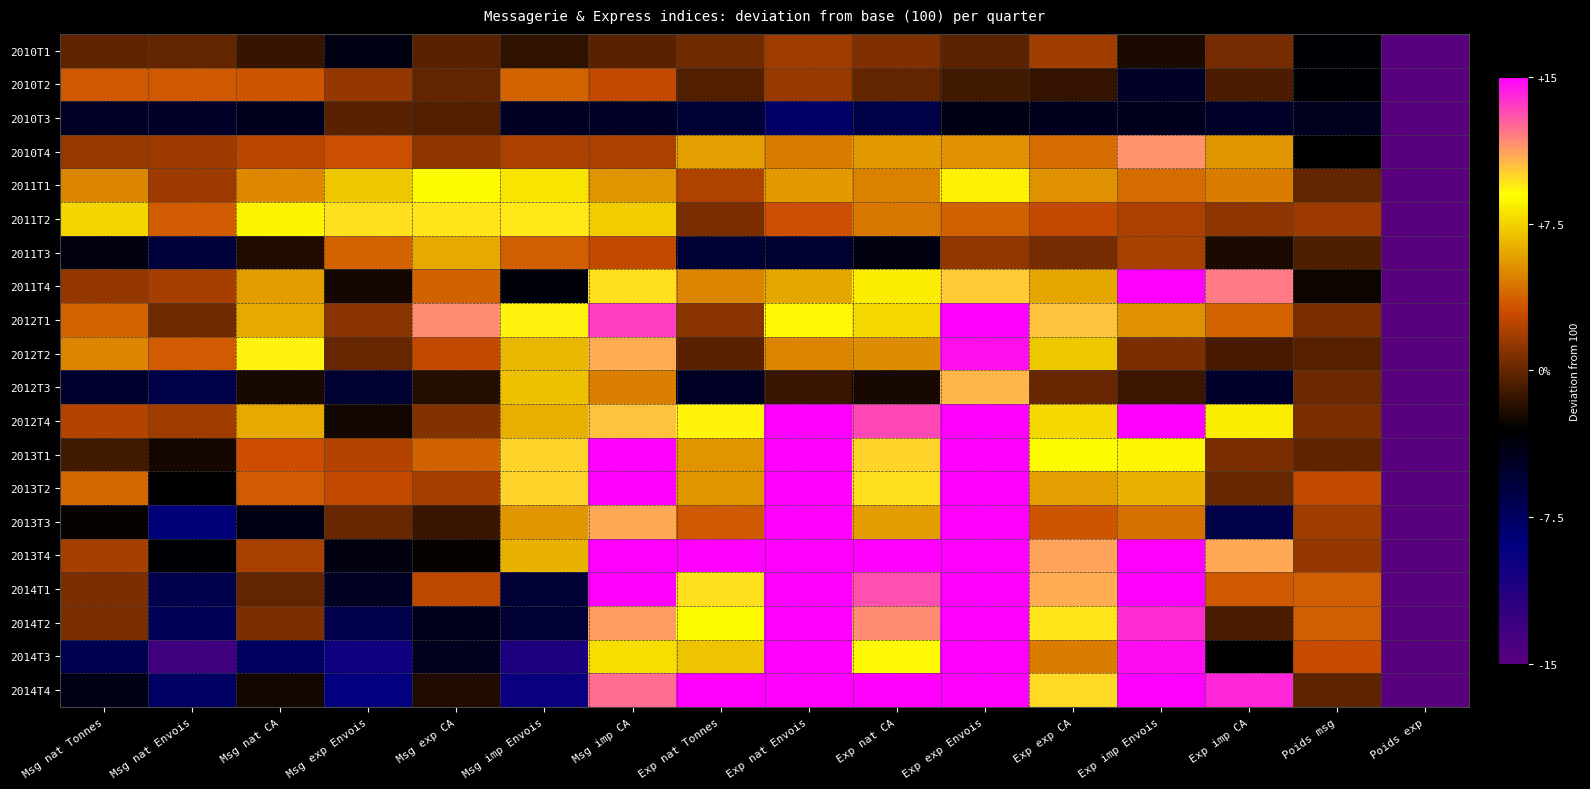

Reading left to right, transcribe all the data shown in this chart.

2010T1: Msg nat Tonnes=-0.2	Msg nat Envois=-0.1	Msg nat CA=-1.4	Msg exp Envois=-3.9	Msg exp CA=-0.4	Msg imp Envois=-1.6	Msg imp CA=-0.4	Exp nat Tonnes=0.3	Exp nat Envois=1.7	Exp nat CA=0.8	Exp exp Envois=-0.3	Exp exp CA=1.8	Exp imp Envois=-2.2	Exp imp CA=0.5	Poids msg=-3.2	Poids exp=-93.3
2010T2: Msg nat Tonnes=3.4	Msg nat Envois=3.4	Msg nat CA=3.3	Msg exp Envois=1.4	Msg exp CA=-0.1	Msg imp Envois=3.8	Msg imp CA=2.7	Exp nat Tonnes=-0.6	Exp nat Envois=1.5	Exp nat CA=-0.1	Exp exp Envois=-1.1	Exp exp CA=-1.5	Exp imp Envois=-4.9	Exp imp CA=-0.8	Poids msg=-3.2	Poids exp=-93.4
2010T3: Msg nat Tonnes=-4.7	Msg nat Envois=-4.9	Msg nat CA=-4.4	Msg exp Envois=-0.4	Msg exp CA=-0.6	Msg imp Envois=-4.6	Msg imp CA=-4.8	Exp nat Tonnes=-5.5	Exp nat Envois=-7.8	Exp nat CA=-6.3	Exp exp Envois=-3.9	Exp exp CA=-4.4	Exp imp Envois=-4.4	Exp imp CA=-5.0	Poids msg=-4.5	Poids exp=-93.2
2010T4: Msg nat Tonnes=1.5	Msg nat Envois=1.6	Msg nat CA=2.5	Msg exp Envois=3.1	Msg exp CA=1.2	Msg imp Envois=2.1	Msg imp CA=2.1	Exp nat Tonnes=5.8	Exp nat Envois=4.6	Exp nat CA=5.6	Exp exp Envois=5.3	Exp exp CA=4.1	Exp imp Envois=11.5	Exp imp CA=5.4	Poids msg=-2.9	Poids exp=-93.1
2011T1: Msg nat Tonnes=4.9	Msg nat Envois=1.6	Msg nat CA=5.0	Msg exp Envois=7.1	Msg exp CA=8.9	Msg imp Envois=8.1	Msg imp CA=5.4	Exp nat Tonnes=2.2	Exp nat Envois=5.6	Exp nat CA=4.8	Exp exp Envois=8.5	Exp exp CA=5.3	Exp imp Envois=4.1	Exp imp CA=4.6	Poids msg=-0.1	Poids exp=-93.4
2011T2: Msg nat Tonnes=7.6	Msg nat Envois=3.5	Msg nat CA=8.6	Msg exp Envois=9.7	Msg exp CA=9.6	Msg imp Envois=9.5	Msg imp CA=7.3	Exp nat Tonnes=0.6	Exp nat Envois=3.1	Exp nat CA=4.4	Exp exp Envois=3.7	Exp exp CA=2.8	Exp imp Envois=2.1	Exp imp CA=1.2	Poids msg=1.6	Poids exp=-93.0
2011T3: Msg nat Tonnes=-3.7	Msg nat Envois=-5.8	Msg nat CA=-2.1	Msg exp Envois=3.8	Msg exp CA=6.1	Msg imp Envois=3.6	Msg imp CA=2.7	Exp nat Tonnes=-5.5	Exp nat Envois=-5.3	Exp nat CA=-3.8	Exp exp Envois=1.3	Exp exp CA=0.5	Exp imp Envois=2.0	Exp imp CA=-2.2	Poids msg=-0.7	Poids exp=-93.2
2011T4: Msg nat Tonnes=1.4	Msg nat Envois=1.9	Msg nat CA=5.7	Msg exp Envois=-2.4	Msg exp CA=3.7	Msg imp Envois=-3.5	Msg imp CA=9.7	Exp nat Tonnes=4.9	Exp nat Envois=6.0	Exp nat CA=8.4	Exp exp Envois=10.2	Exp exp CA=6.0	Exp imp Envois=18.2	Exp imp CA=12.1	Poids msg=-2.6	Poids exp=-93.2
2012T1: Msg nat Tonnes=3.8	Msg nat Envois=0.3	Msg nat CA=6.1	Msg exp Envois=1.0	Msg exp CA=11.7	Msg imp Envois=9.3	Msg imp CA=13.5	Exp nat Tonnes=1.0	Exp nat Envois=9.1	Exp nat CA=7.7	Exp exp Envois=20.1	Exp exp CA=10.4	Exp imp Envois=5.3	Exp imp CA=3.8	Poids msg=0.6	Poids exp=-93.6
2012T2: Msg nat Tonnes=4.9	Msg nat Envois=3.5	Msg nat CA=9.3	Msg exp Envois=0.0	Msg exp CA=2.8	Msg imp Envois=6.6	Msg imp CA=10.9	Exp nat Tonnes=-0.4	Exp nat Envois=4.9	Exp nat CA=5.2	Exp exp Envois=14.6	Exp exp CA=7.2	Exp imp Envois=0.7	Exp imp CA=-0.9	Poids msg=-0.5	Poids exp=-93.5
2012T3: Msg nat Tonnes=-5.2	Msg nat Envois=-6.4	Msg nat CA=-2.3	Msg exp Envois=-5.3	Msg exp CA=-1.9	Msg imp Envois=6.9	Msg imp CA=4.7	Exp nat Tonnes=-4.7	Exp nat Envois=-1.3	Exp nat CA=-2.3	Exp exp Envois=10.7	Exp exp CA=0.1	Exp imp Envois=-1.2	Exp imp CA=-5.1	Poids msg=0.2	Poids exp=-93.4
2012T4: Msg nat Tonnes=2.3	Msg nat Envois=1.7	Msg nat CA=6.1	Msg exp Envois=-2.5	Msg exp CA=0.9	Msg imp Envois=6.3	Msg imp CA=10.4	Exp nat Tonnes=9.2	Exp nat Envois=15.9	Exp nat CA=13.3	Exp exp Envois=20.9	Exp exp CA=7.7	Exp imp Envois=18.6	Exp imp CA=8.4	Poids msg=0.6	Poids exp=-95.0
2013T1: Msg nat Tonnes=-1.1	Msg nat Envois=-2.4	Msg nat CA=3.0	Msg exp Envois=2.3	Msg exp CA=3.7	Msg imp Envois=10.0	Msg imp CA=20.7	Exp nat Tonnes=5.4	Exp nat Envois=21.1	Exp nat CA=10.0	Exp exp Envois=23.7	Exp exp CA=8.9	Exp imp Envois=8.7	Exp imp CA=0.6	Poids msg=-0.2	Poids exp=-93.7
2013T2: Msg nat Tonnes=3.9	Msg nat Envois=-3.0	Msg nat CA=3.5	Msg exp Envois=2.8	Msg exp CA=1.9	Msg imp Envois=10.0	Msg imp CA=19.5	Exp nat Tonnes=5.4	Exp nat Envois=20.3	Exp nat CA=9.7	Exp exp Envois=19.4	Exp exp CA=5.8	Exp imp Envois=6.4	Exp imp CA=0.0	Poids msg=2.7	Poids exp=-93.8
2013T3: Msg nat Tonnes=-2.8	Msg nat Envois=-8.7	Msg nat CA=-4.0	Msg exp Envois=0.1	Msg exp CA=-1.3	Msg imp Envois=5.5	Msg imp CA=11.0	Exp nat Tonnes=3.4	Exp nat Envois=16.6	Exp nat CA=5.7	Exp exp Envois=17.2	Exp exp CA=3.3	Exp imp Envois=4.2	Exp imp CA=-6.4	Poids msg=1.7	Poids exp=-93.7
2013T4: Msg nat Tonnes=1.9	Msg nat Envois=-3.2	Msg nat CA=2.0	Msg exp Envois=-3.8	Msg exp CA=-2.8	Msg imp Envois=6.4	Msg imp CA=16.4	Exp nat Tonnes=14.9	Exp nat Envois=33.4	Exp nat CA=18.5	Exp exp Envois=30.1	Exp exp CA=11.1	Exp imp Envois=27.4	Exp imp CA=11.0	Poids msg=1.4	Poids exp=-93.8
2014T1: Msg nat Tonnes=0.7	Msg nat Envois=-6.6	Msg nat CA=-0.1	Msg exp Envois=-4.6	Msg exp CA=2.6	Msg imp Envois=-5.6	Msg imp CA=16.3	Exp nat Tonnes=9.7	Exp nat Envois=29.7	Exp nat CA=13.1	Exp exp Envois=31.7	Exp exp CA=10.9	Exp imp Envois=18.5	Exp imp CA=3.4	Poids msg=3.6	Poids exp=-99.0
2014T2: Msg nat Tonnes=0.6	Msg nat Envois=-7.1	Msg nat CA=0.7	Msg exp Envois=-6.6	Msg exp CA=-4.4	Msg imp Envois=-5.4	Msg imp CA=11.3	Exp nat Tonnes=8.8	Exp nat Envois=27.3	Exp nat CA=11.7	Exp exp Envois=28.5	Exp exp CA=9.6	Exp imp Envois=13.9	Exp imp CA=-0.8	Poids msg=3.6	Poids exp=-93.9
2014T3: Msg nat Tonnes=-6.8	Msg nat Envois=-13.3	Msg nat CA=-7.6	Msg exp Envois=-10.0	Msg exp CA=-4.5	Msg imp Envois=-11.0	Msg imp CA=7.9	Exp nat Tonnes=7.0	Exp nat Envois=23.5	Exp nat CA=9.1	Exp exp Envois=28.3	Exp exp CA=4.6	Exp imp Envois=14.7	Exp imp CA=-3.1	Poids msg=2.9	Poids exp=-93.8
2014T4: Msg nat Tonnes=-4.0	Msg nat Envois=-7.7	Msg nat CA=-2.5	Msg exp Envois=-9.2	Msg exp CA=-2.1	Msg imp Envois=-9.7	Msg imp CA=12.4	Exp nat Tonnes=18.1	Exp nat Envois=39.9	Exp nat CA=21.7	Exp exp Envois=38.3	Exp exp CA=9.9	Exp imp Envois=39.0	Exp imp CA=14.1	Poids msg=-0.2	Poids exp=-93.4